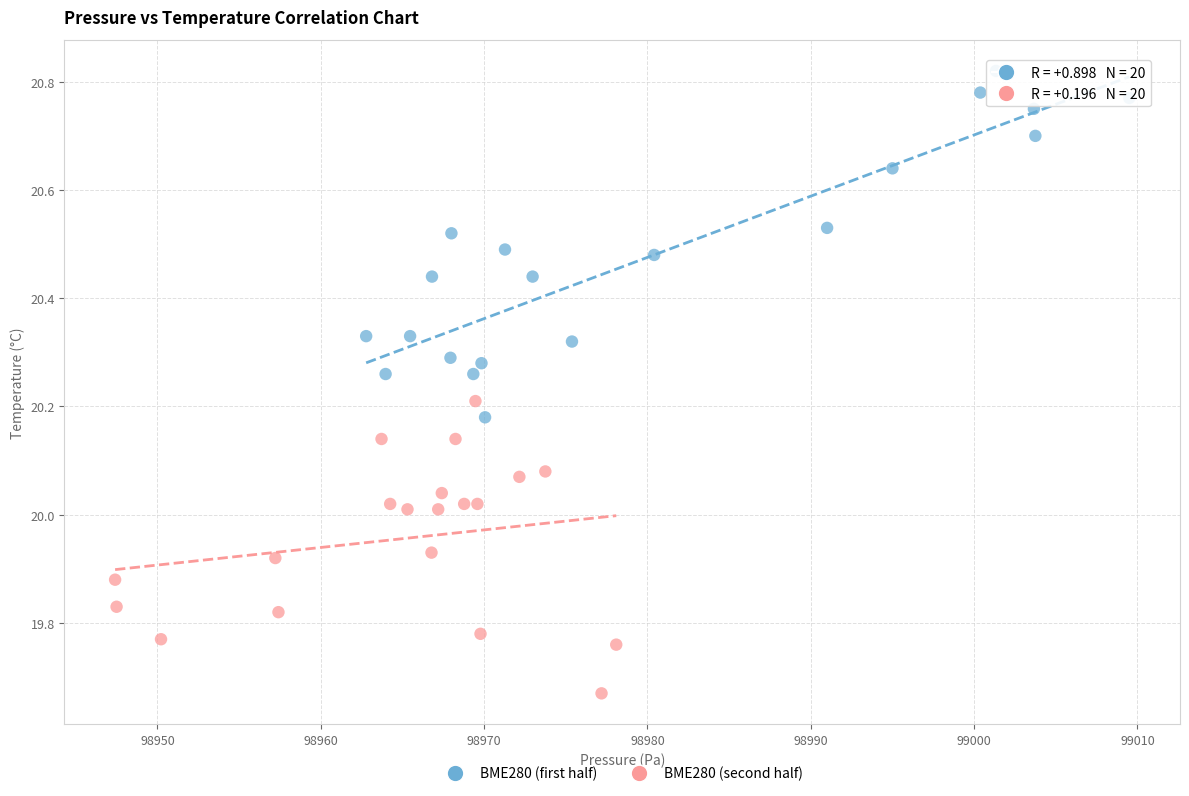

Which series contains the highest Y value?

BME280 (first half)